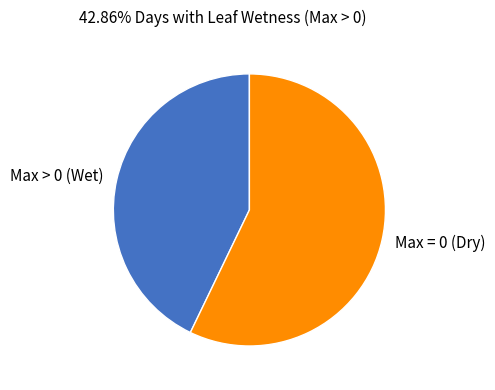

True or false: Max > 0 (Wet) accounts for 57% of the total.

False